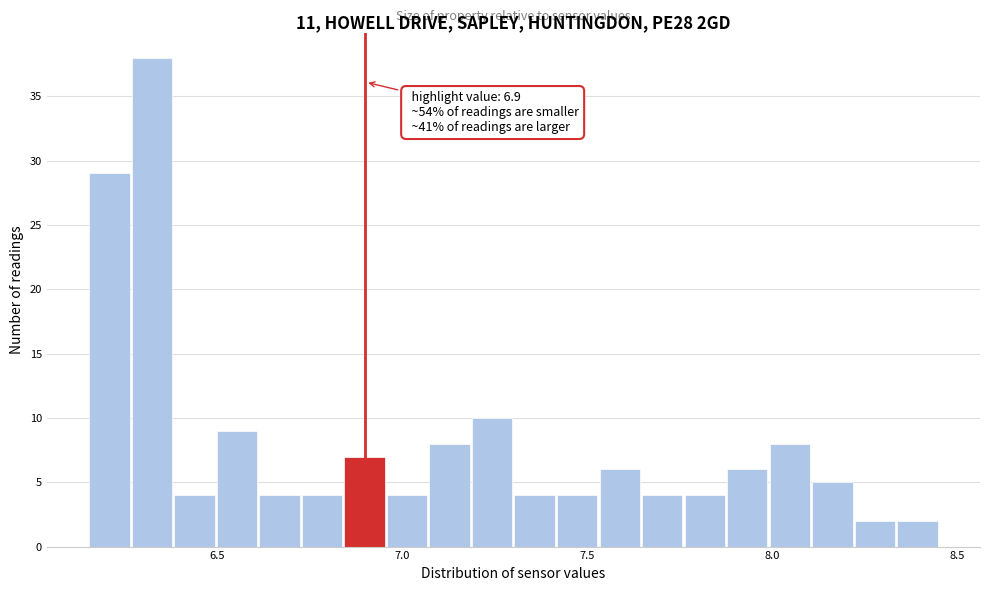

Read against the x-axis, roughly where is the centre of the tallest bar?

6.30